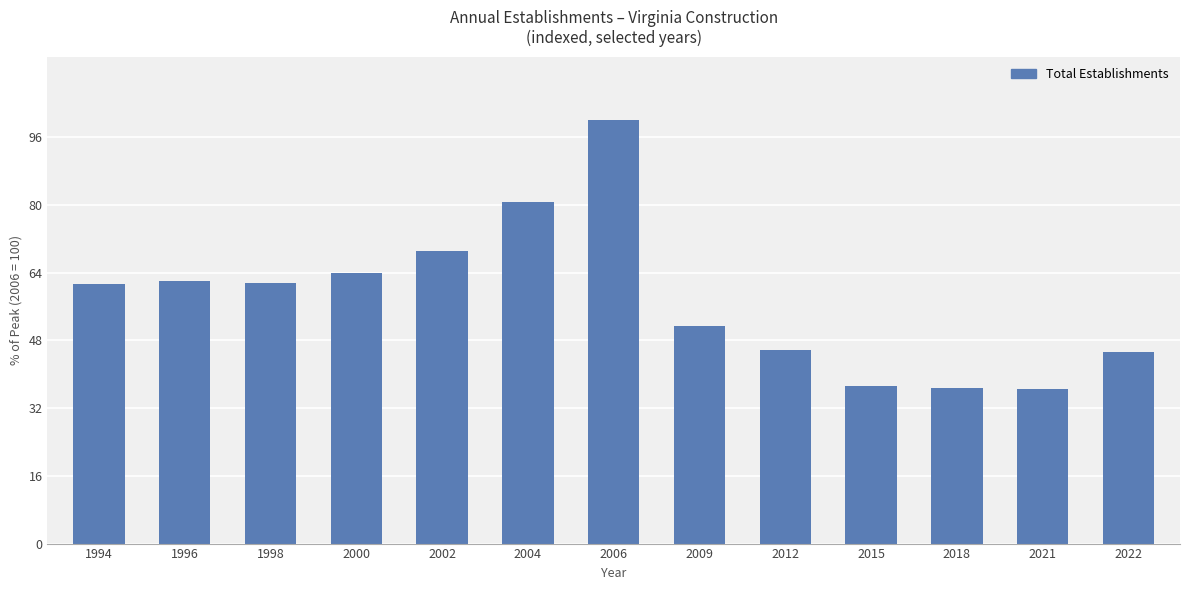

Is it true that the value at 2009 is 83.1?

False